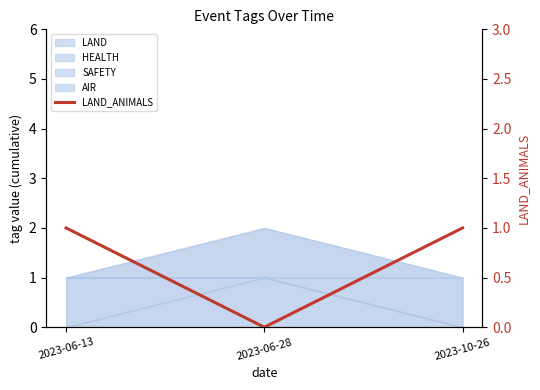

How many values are below 1?

1